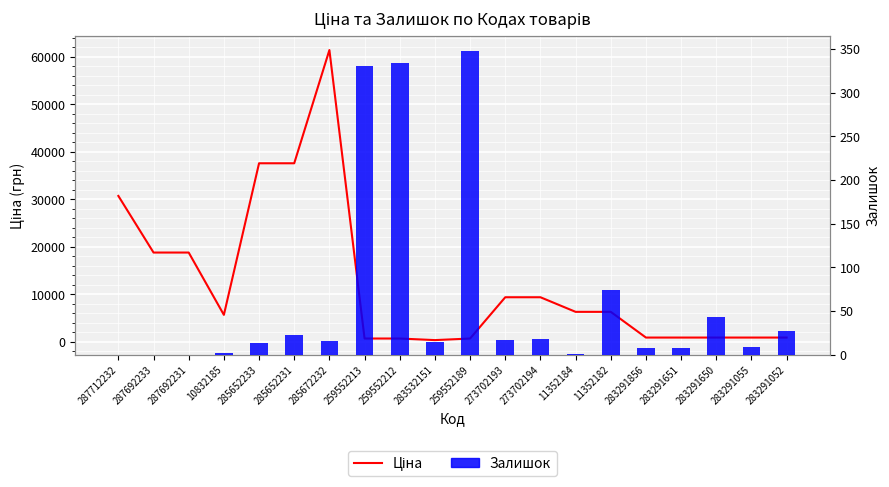

Reading right to left, list all the values displayed in this chart.

Ціна: 895.9	895.9	895.9	895.9	895.9	6308.8	6308.8	9384.0	9384.0	693.7	359.9	693.7	693.7	61434.3	37593.6	37593.6	5673.8	18796.8	18796.8	30717.1
Залишок: 27.0	9.0	43.0	7.0	7.0	74.0	1.0	18.0	17.0	348.0	15.0	334.0	331.0	16.0	23.0	13.0	2.0	0.0	0.0	0.0